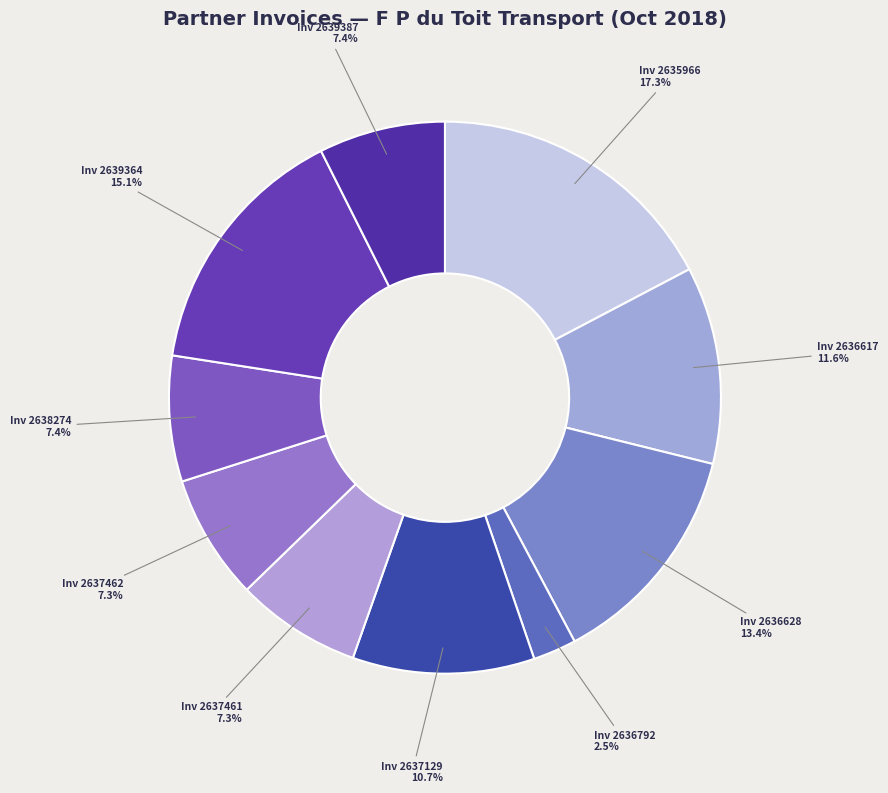

Which category has the smallest portion of the pie?

Partner Invoice: 2636792